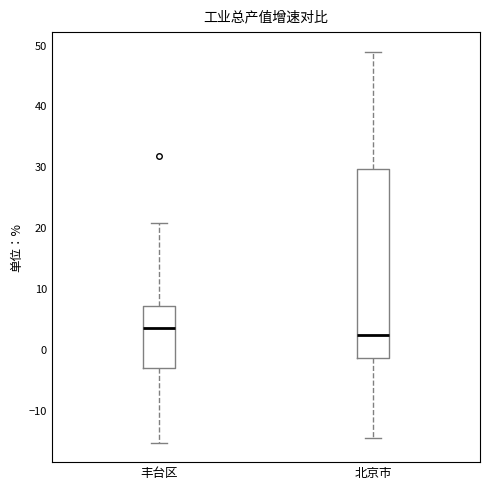

Where does the lower whisker of the box for 丰台区 end on the y-axis? The values are not printed on the chart, so give them approximately, as read against the axis.

-15